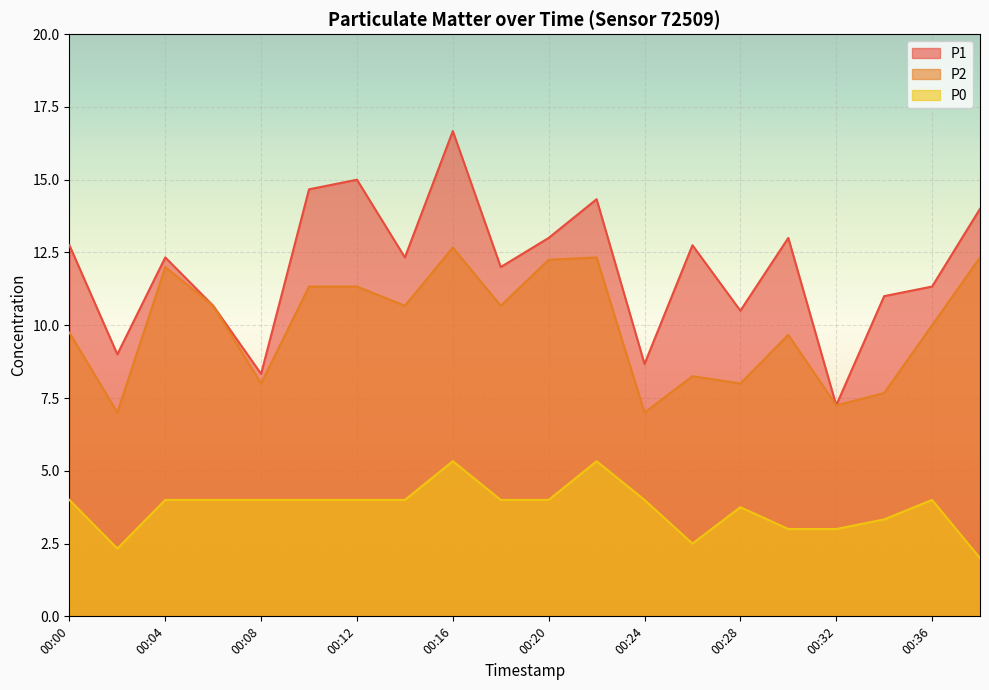

What is the sum of all P2 values?

198.8